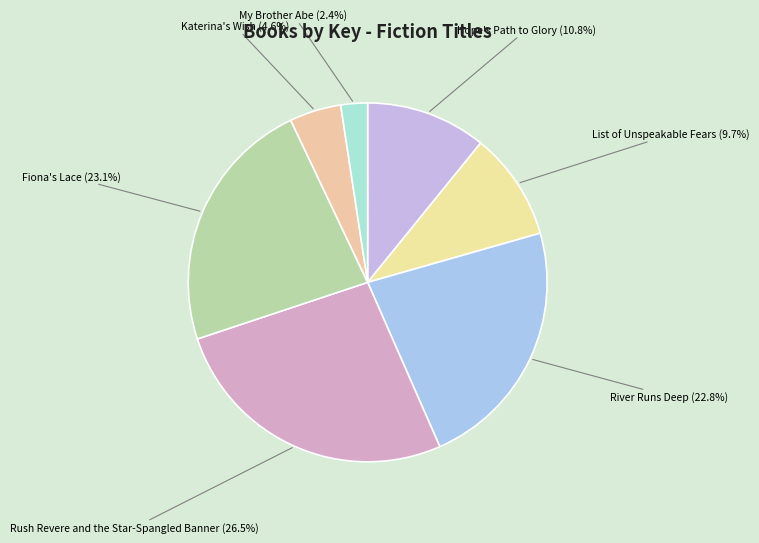

Between Rush Revere and the Star-Spangled Banner and River Runs Deep, which is larger?

Rush Revere and the Star-Spangled Banner